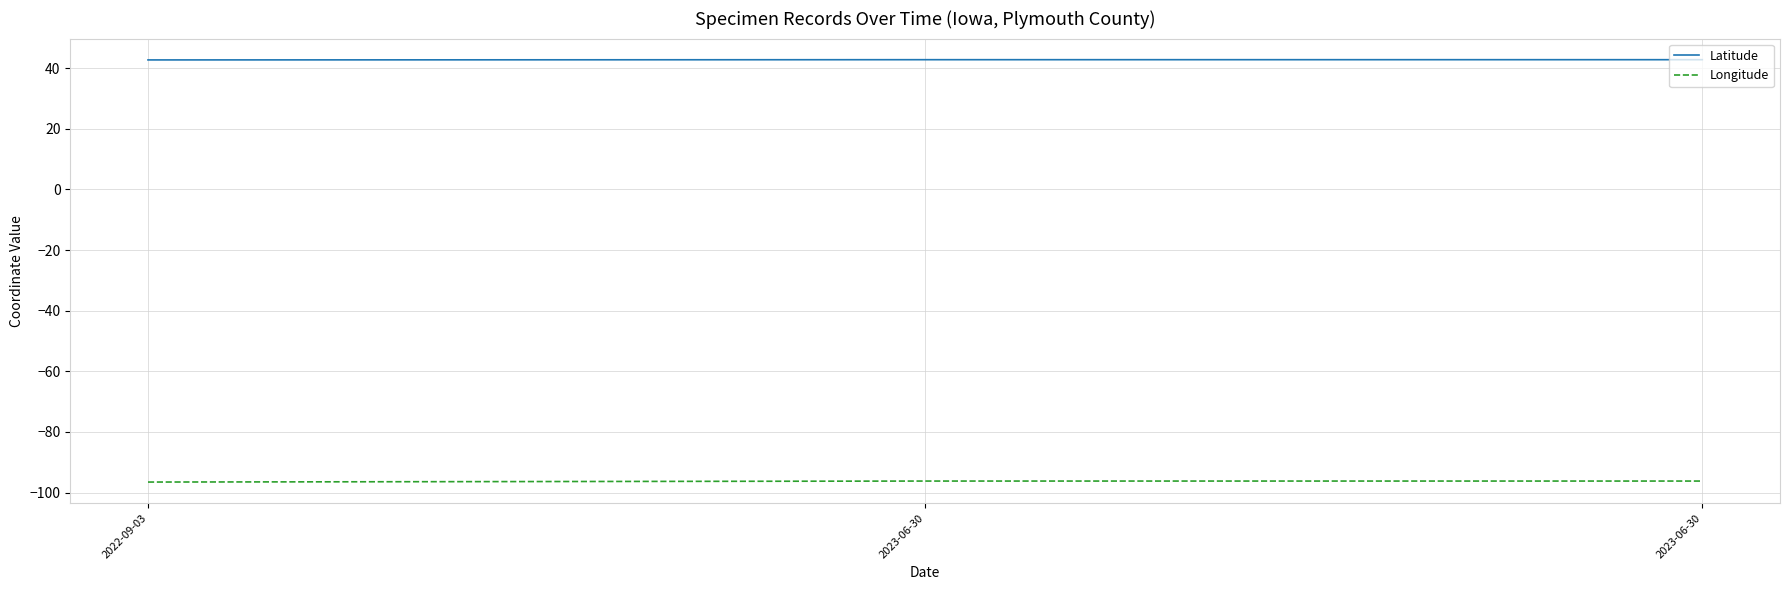

Reading left to right, list all the values displayed in this chart.

Latitude: 42.7	42.8	42.8
Longitude: -96.5	-96.2	-96.2